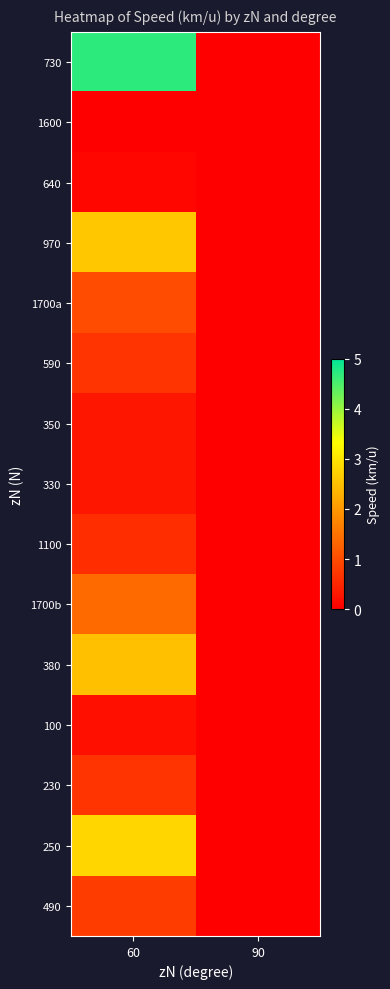

At 60, list the series in order from largest to smallest.

730, 250, 970, 380, 1700b, 1700a, 490, 590, 230, 1100, 350, 330, 100, 640, 1600